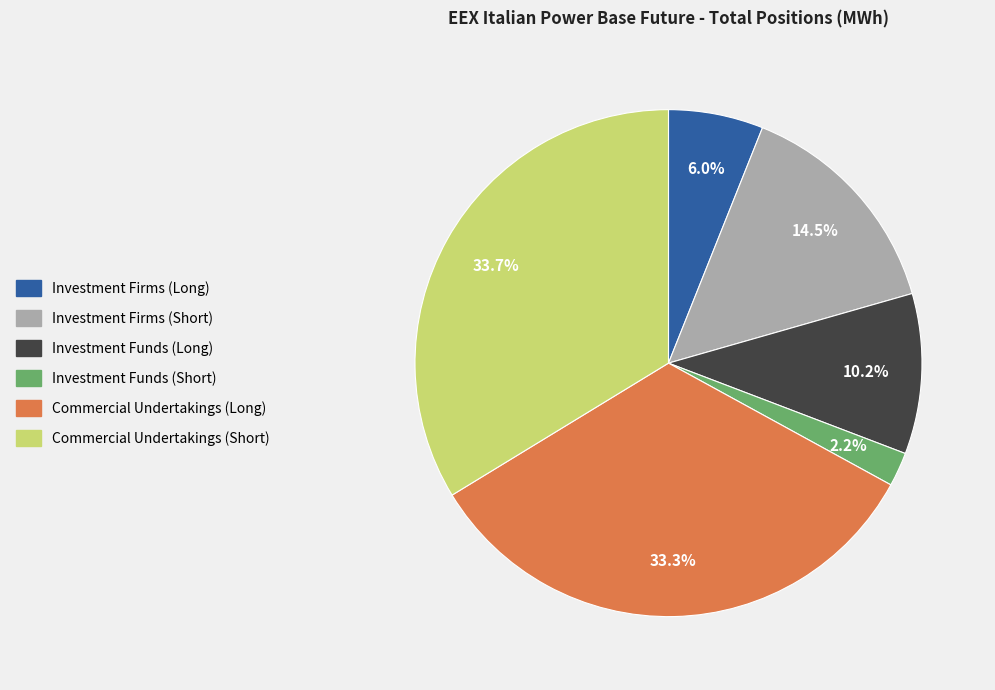

To the nearest percent, what is the difference between the Commercial Undertakings (Short) and Investment Firms (Short) slice percentages?

19%